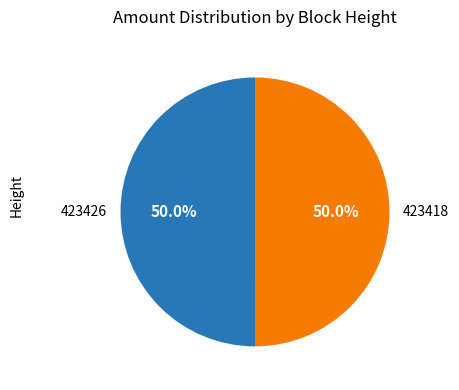

How many segments does this pie chart have?

2